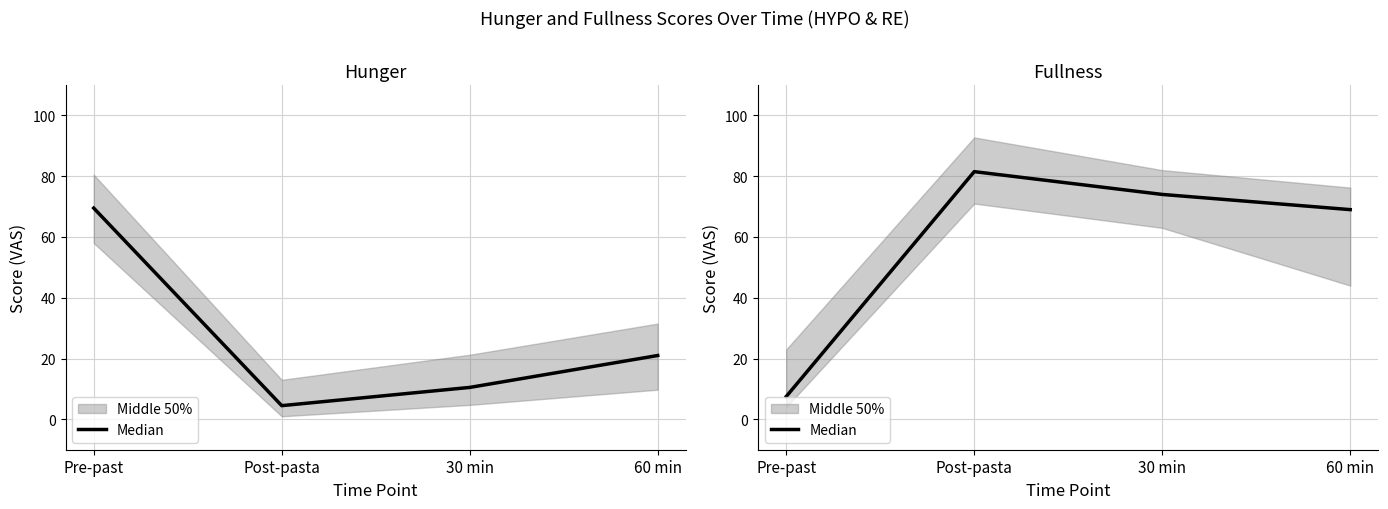

Reading left to right, list all the values displayed in this chart.

Pre-past=7.5	Post-pasta=81.5	30 min=74.0	60 min=69.0